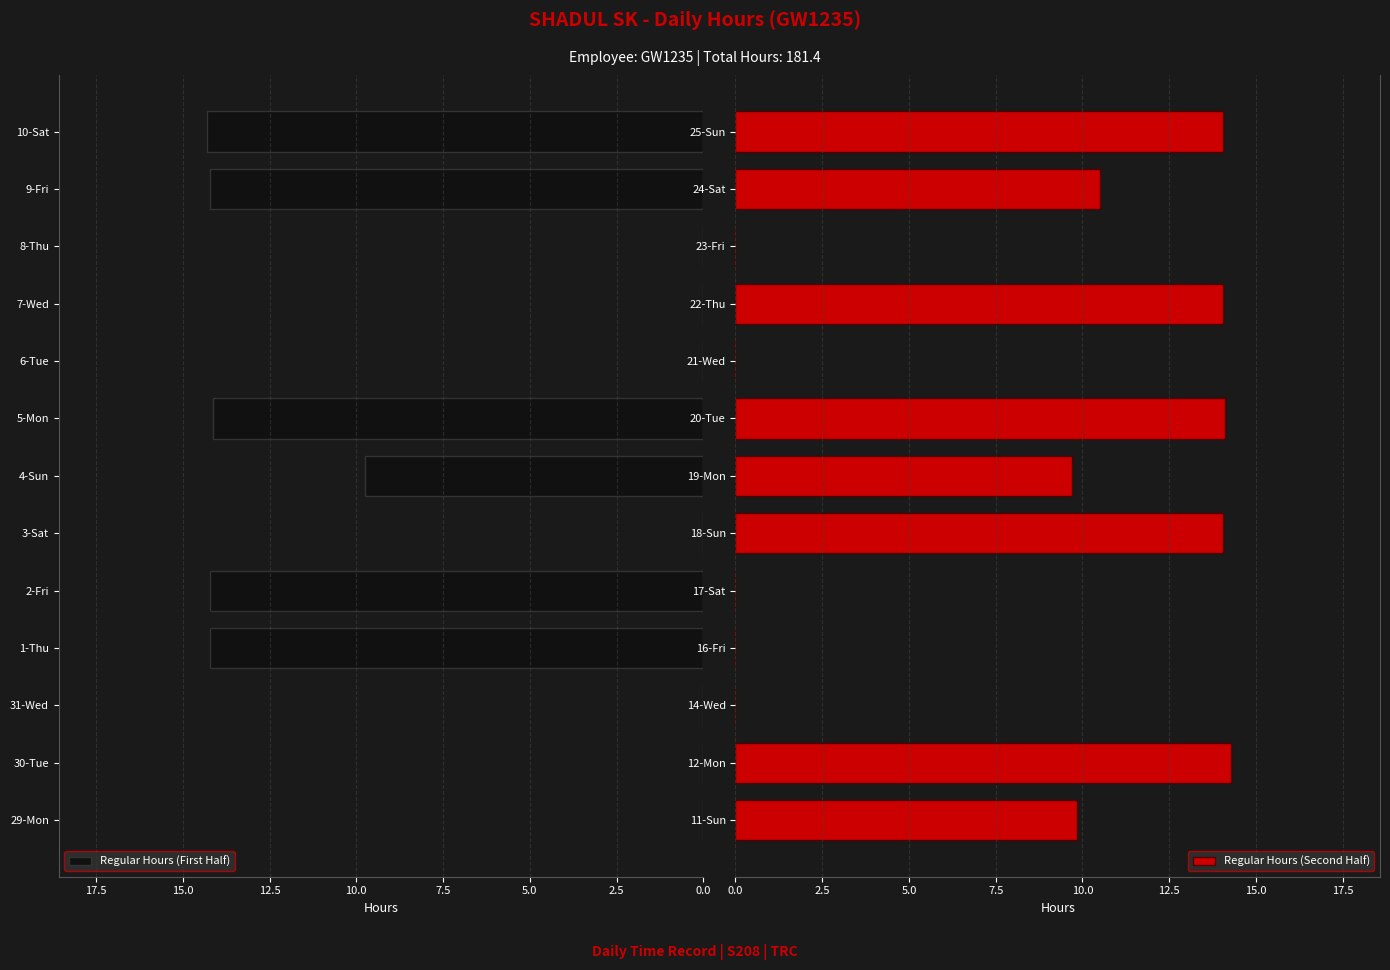

The value of Regular Hours (First Half) at 6-Tue is -8.3. True or false?

False